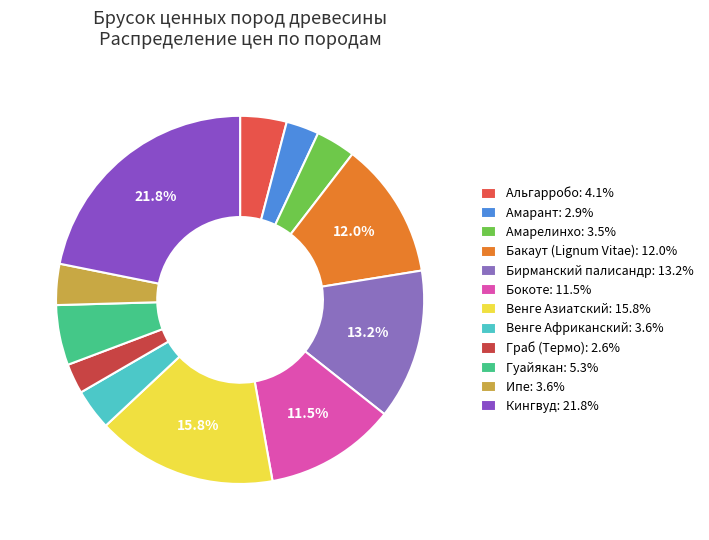

How many segments does this pie chart have?

12